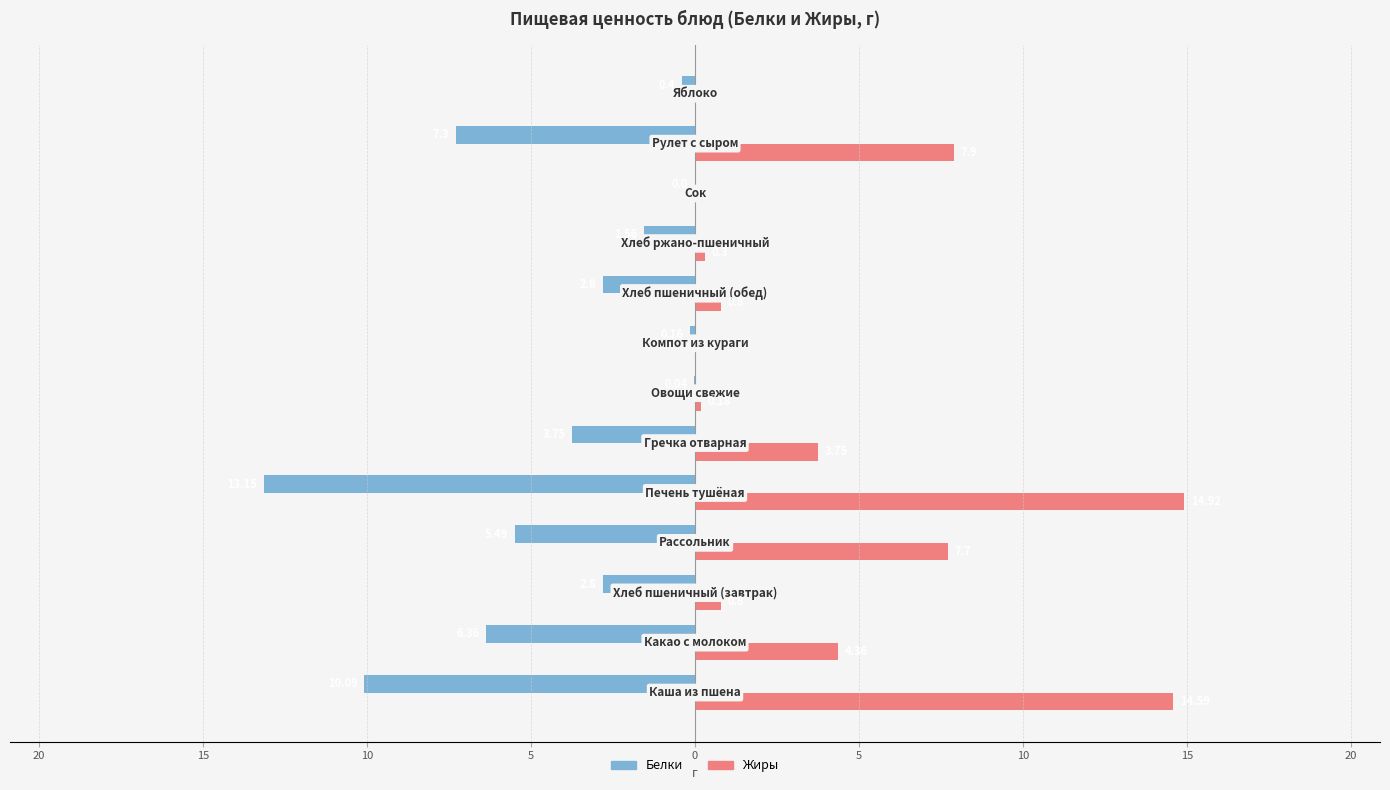

Reading left to right, list all the values displayed in this chart.

Белки: -10.1	-6.4	-2.8	-5.5	-13.2	-3.8	-0.0	-0.2	-2.8	-1.6	0.0	-7.3	-0.4
Жиры: 14.6	4.4	0.8	7.7	14.9	3.8	0.2	0.0	0.8	0.3	0.0	7.9	0.0